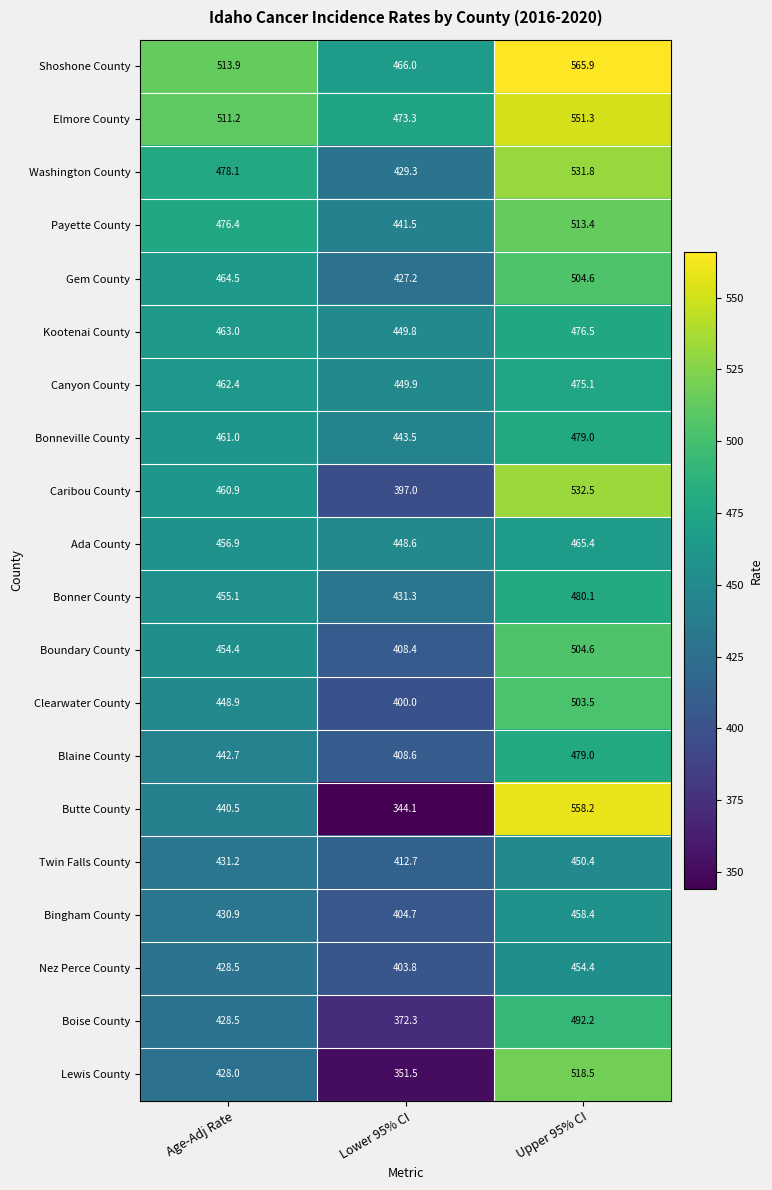

Which series has the largest total across all categories?

Shoshone County